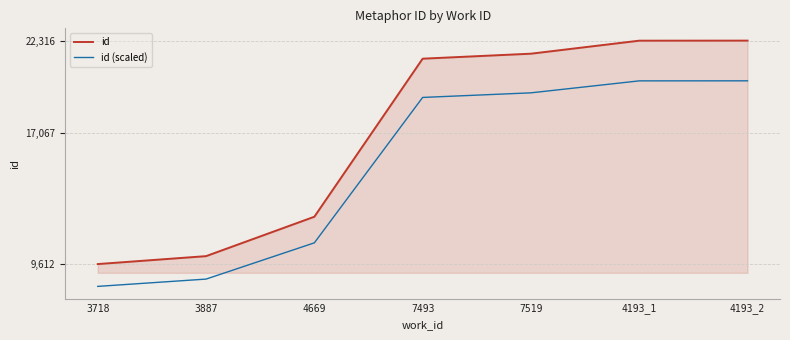

At which category does the chart reach its minimum across all series?

3718